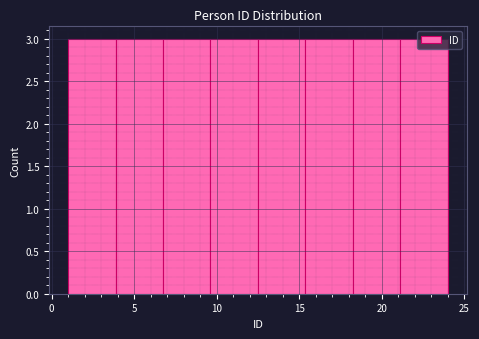

What is the height of the bar covering 18.5 to 21.0 on the x-axis? Neither the bar edges nor the heights are printed on the chart, so give them approximately, as read against the axes.

3